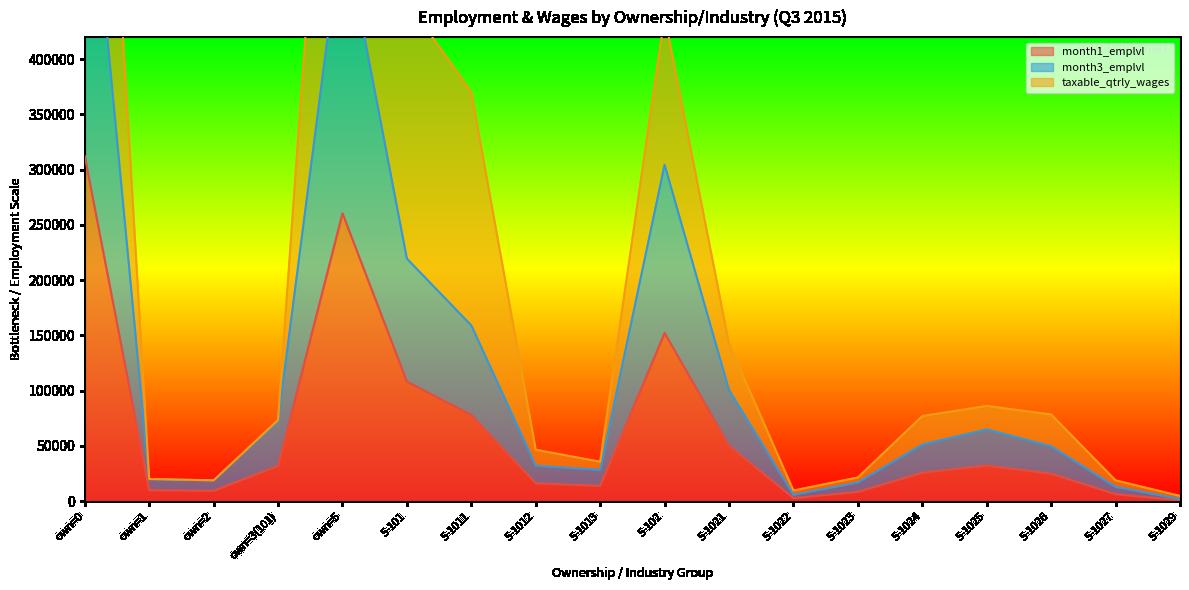

The value of month1_emplvl at own=0 is 431540. True or false?

False